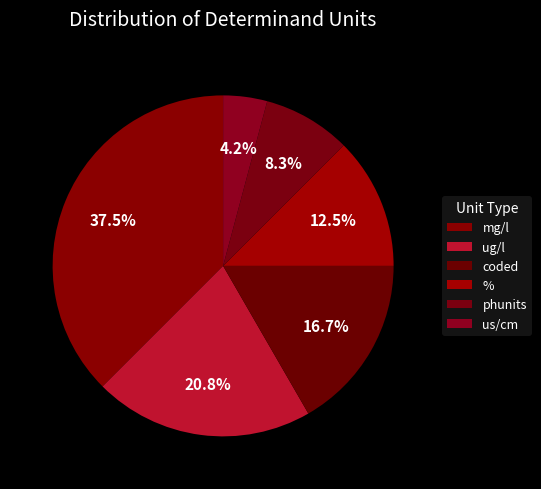

Which slice is the largest?

mg/l